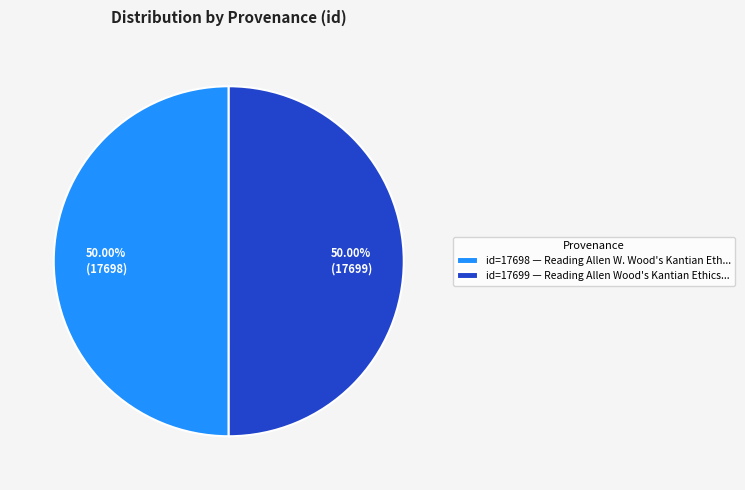

Approximately how many times larger is the value at id=17698 — Reading Allen W. Wood's Kantian Eth... compared to id=17699 — Reading Allen Wood's Kantian Ethics...?

1.0